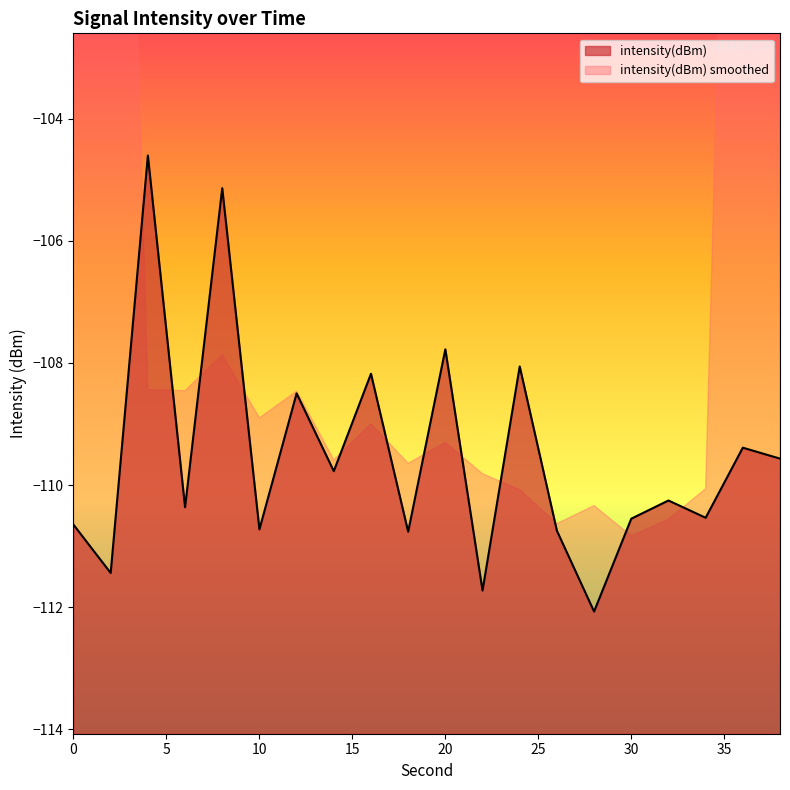

Which category has the highest value across all series?

4